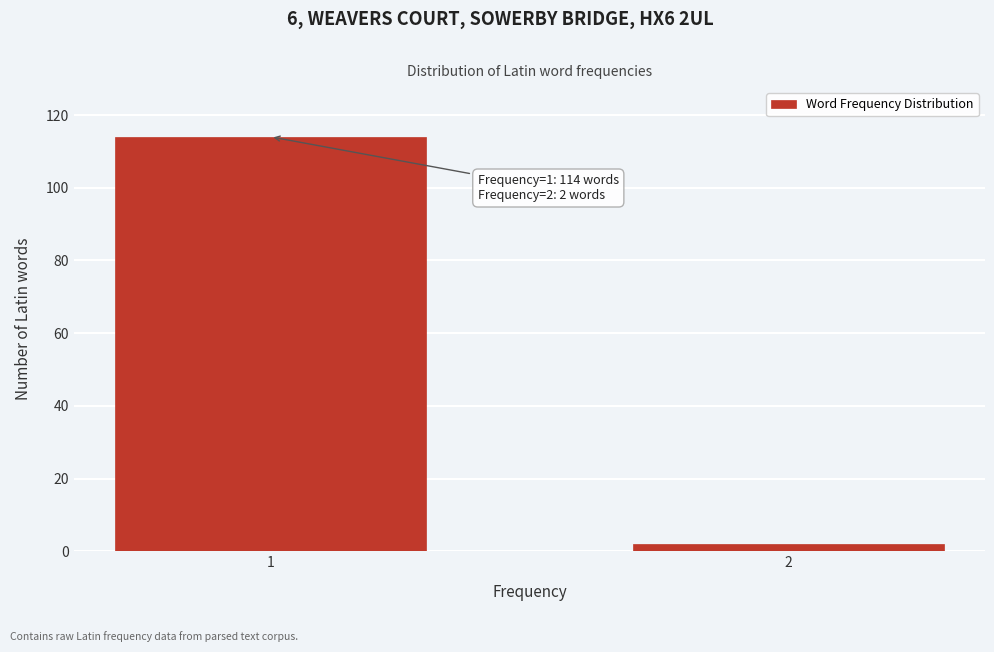

Reading left to right, transcribe all the data shown in this chart.

1=114	2=2